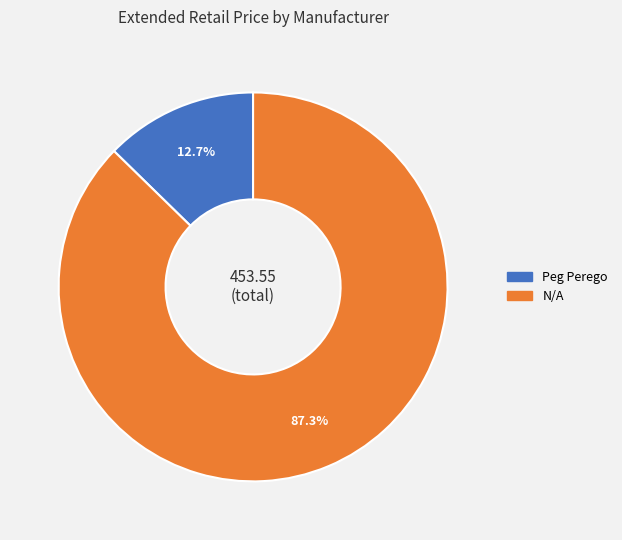

Is N/A the majority of the pie?

Yes